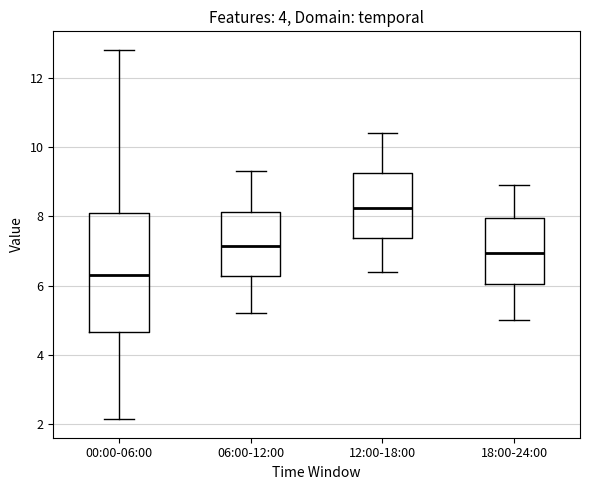

Reading left to right, transcribe this box plot: for each box, give where its median line is, the range the box spans, and where its two whiskers end, as read against the y-axis. The values are not printed on the chart, so give them approximately, as read against the axis.

00:00-06:00: median 6.4, box 4.6 to 8.0, whiskers 2.2 to 12.8
06:00-12:00: median 7.2, box 6.2 to 8.2, whiskers 5.2 to 9.4
12:00-18:00: median 8.2, box 7.4 to 9.2, whiskers 6.4 to 10.4
18:00-24:00: median 7.0, box 6.0 to 8.0, whiskers 5.0 to 9.0